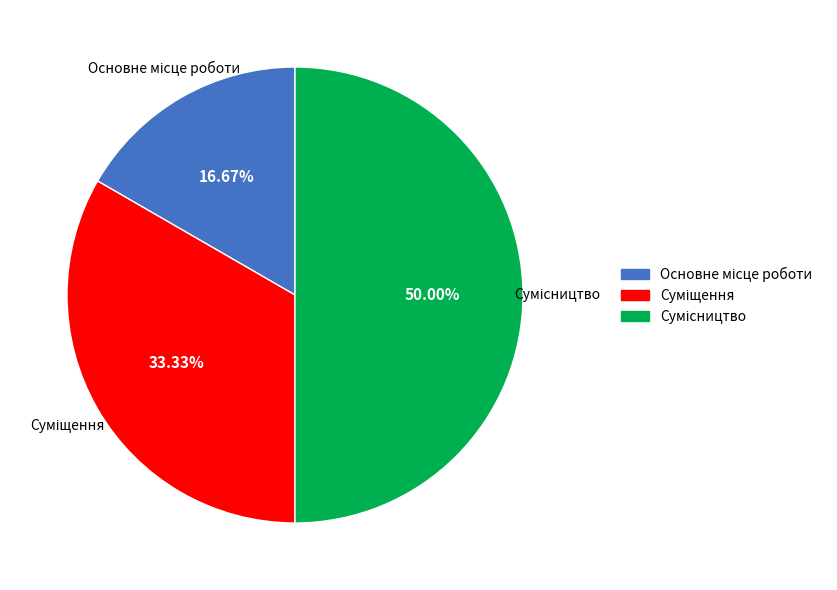

To the nearest percent, what is the average slice percentage?

33%